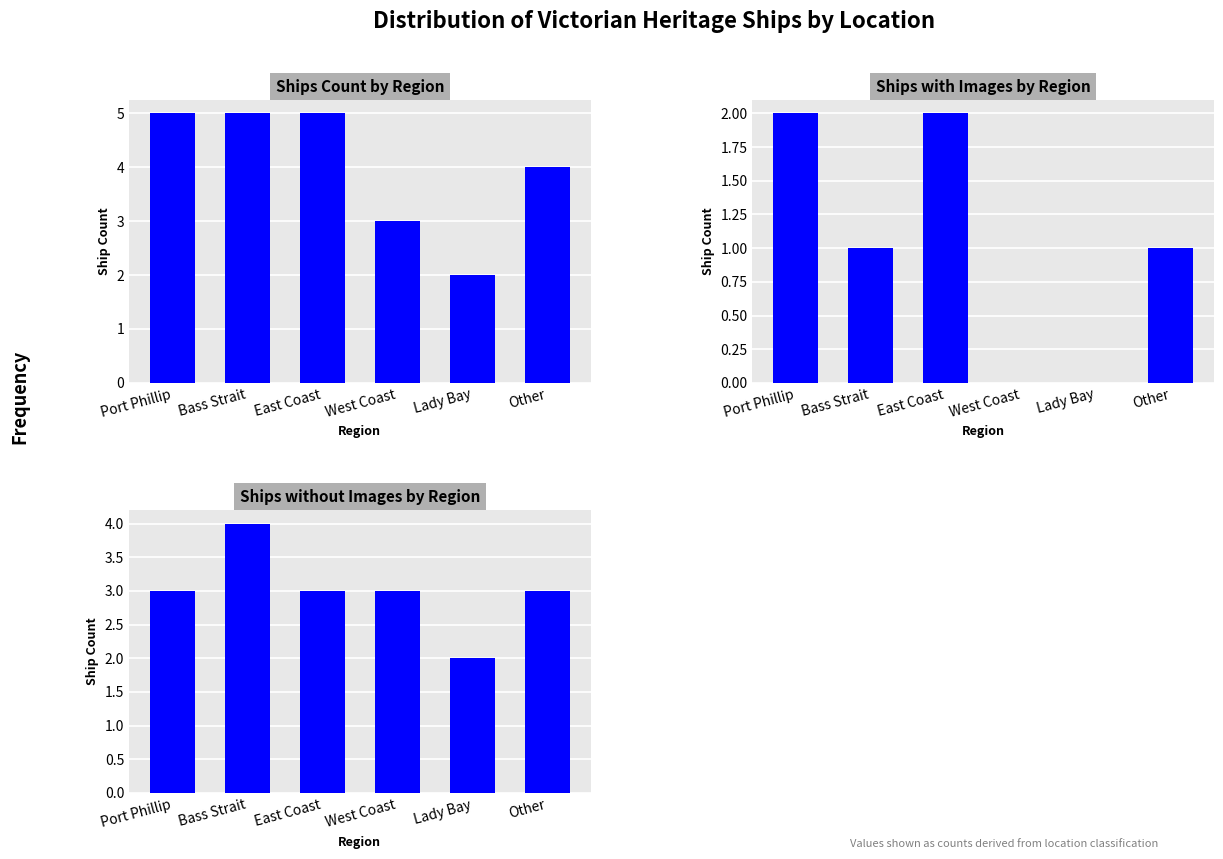

At which category is the sum across all series the highest?

Port Phillip